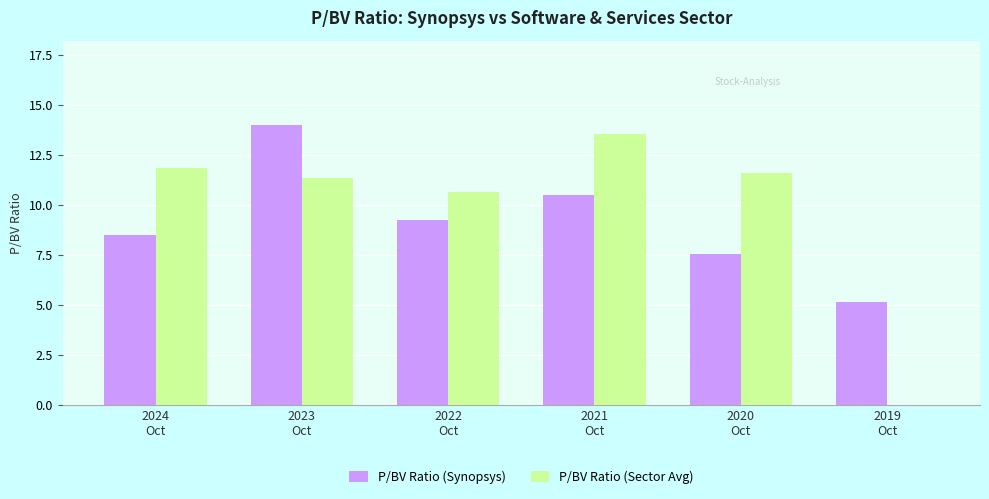

What is the spread (max minus min) of values at 2024
Oct?

3.4